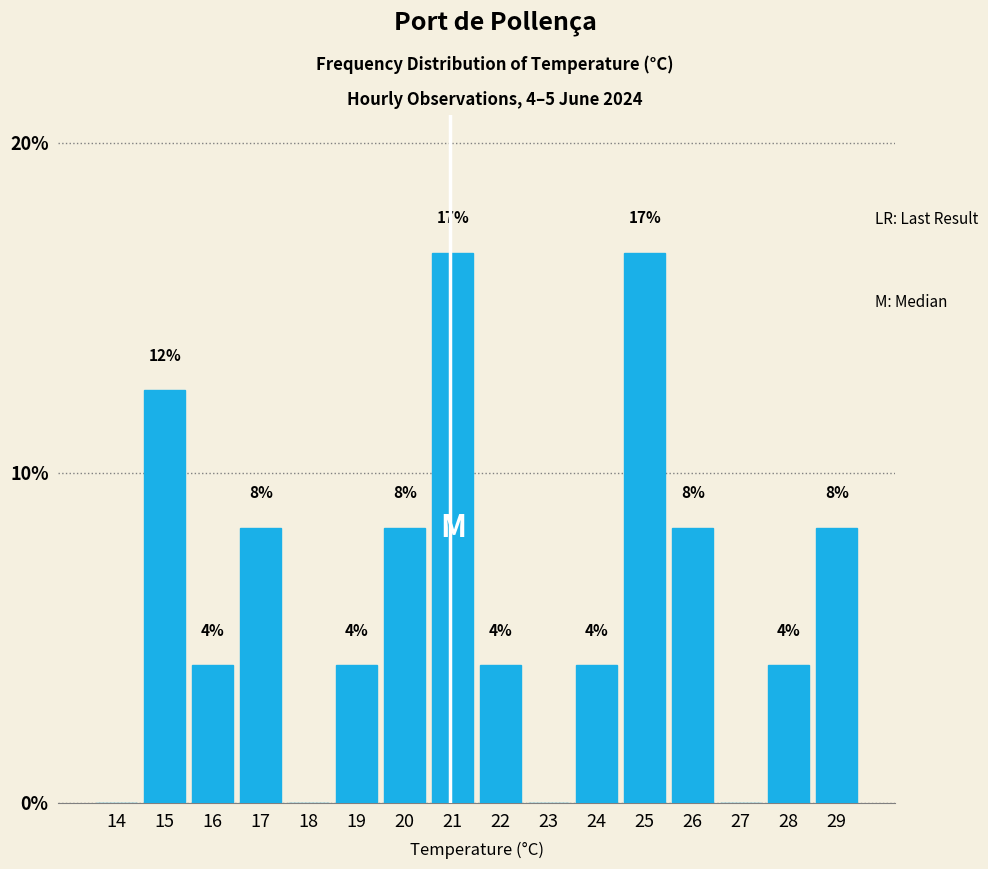

Are the bars horizontal?

No